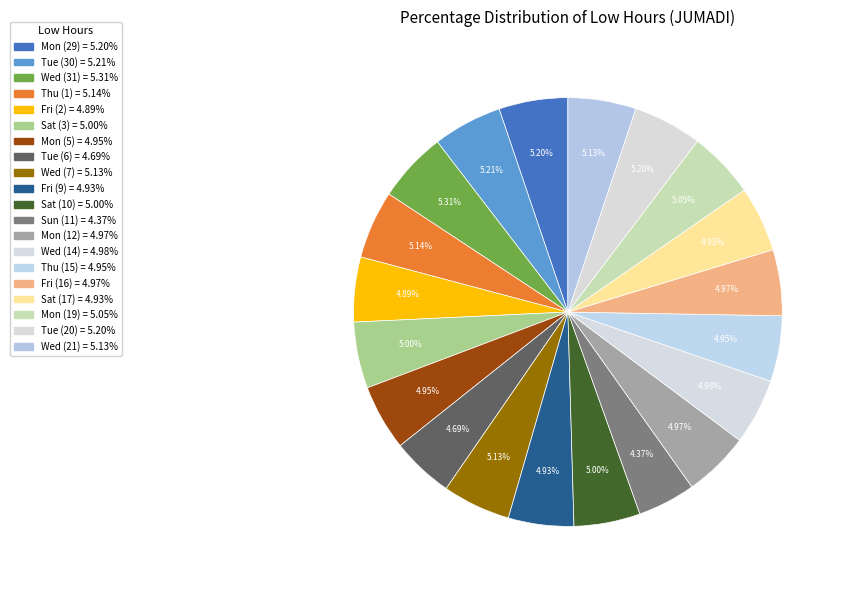

Do Mon (29) and Fri (16) together represent more than half of the pie?

No